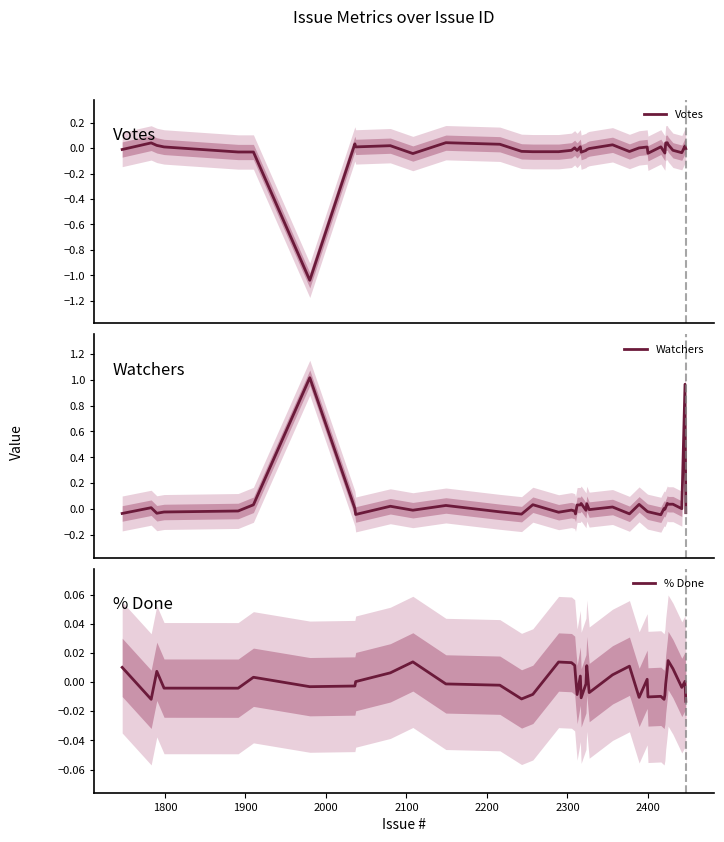

Where is the first local maximum for Votes?

1800